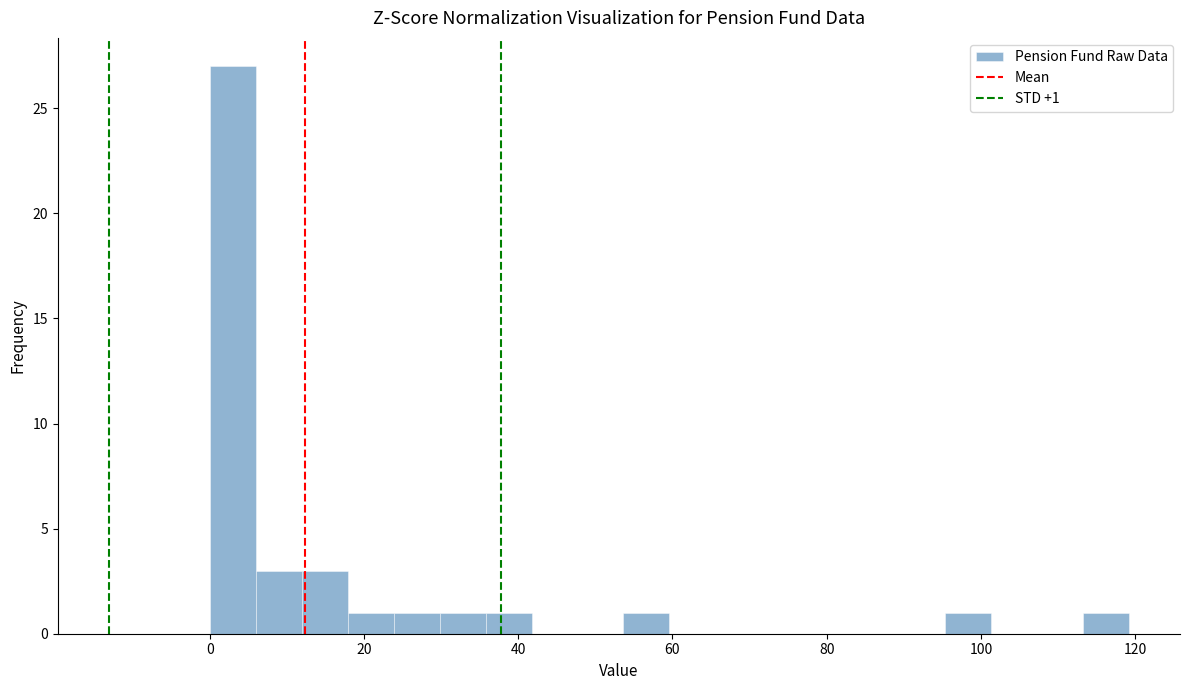

Read against the x-axis, roughly where is the centre of the tallest bar?

2